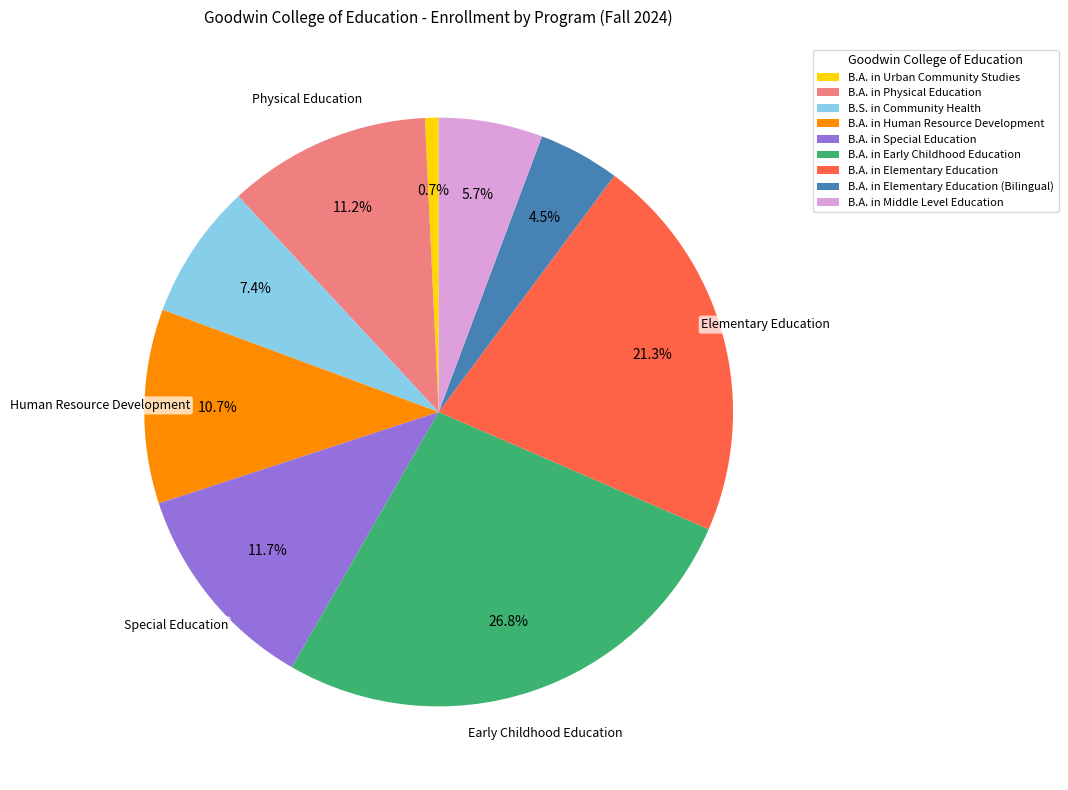

What percentage do B.A. in Human Resource Development and B.A. in Early Childhood Education together represent?

37.5%